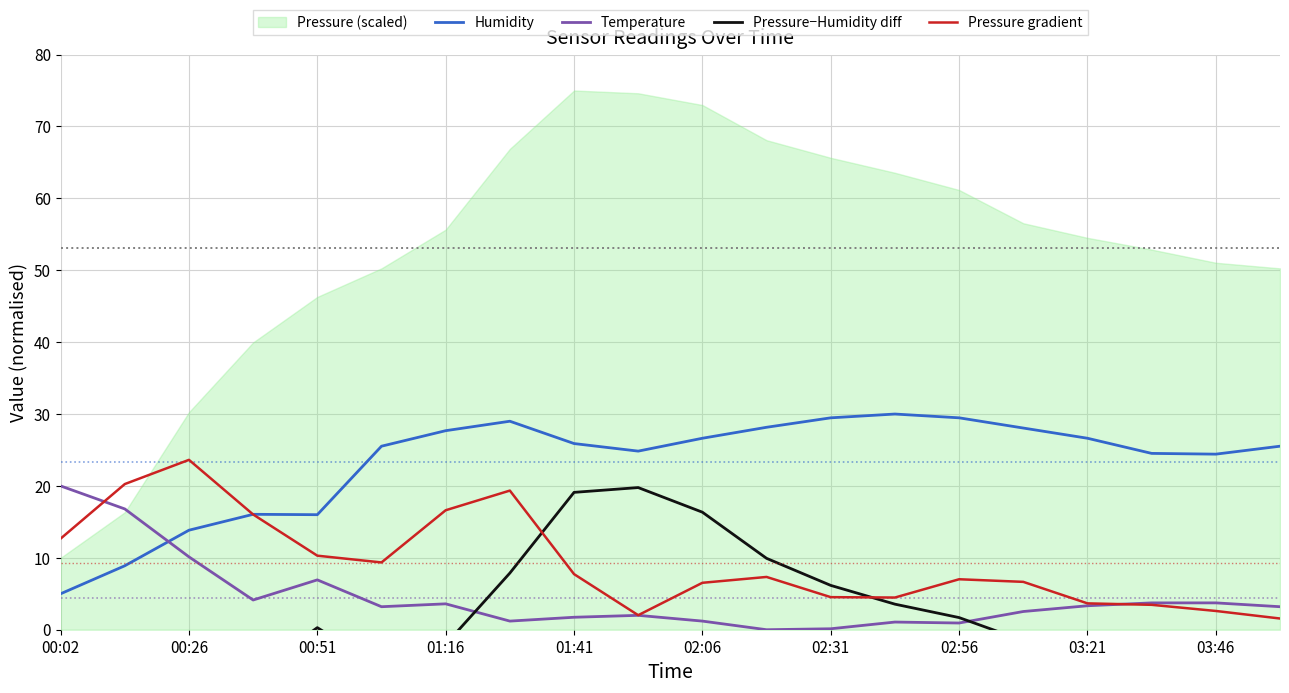

Which series has the largest total across all categories?

Humidity